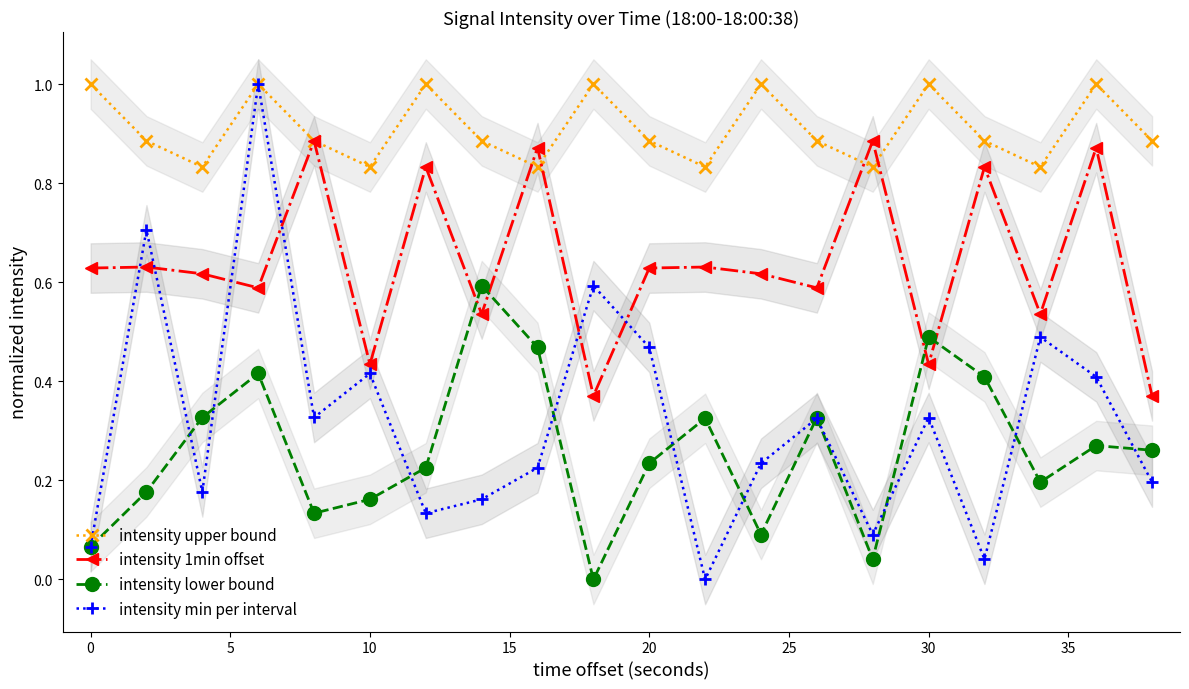

Does the chart display data point markers on the line(s)?

Yes